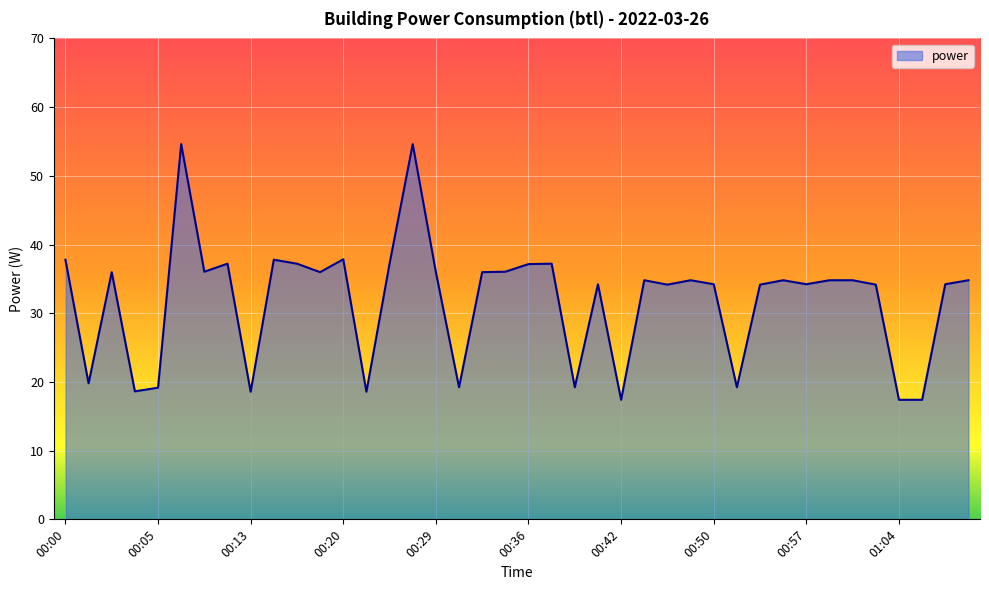

What is the difference between the second highest and second lowest values?

37.2